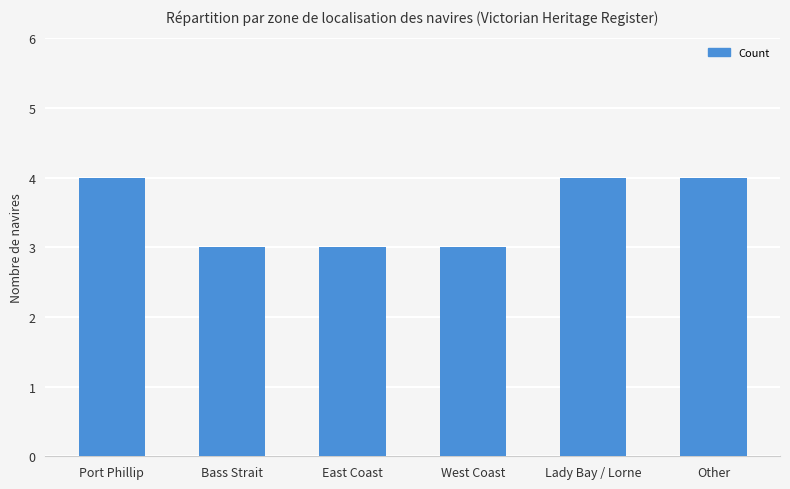

What is the value of the 5th bar from the left?

4